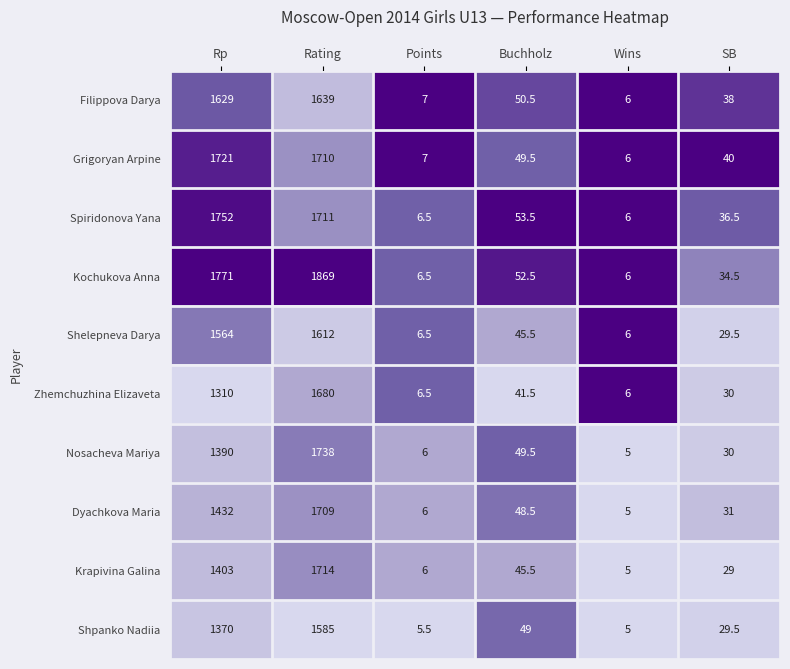

At which category is the sum across all series the highest?

Rating